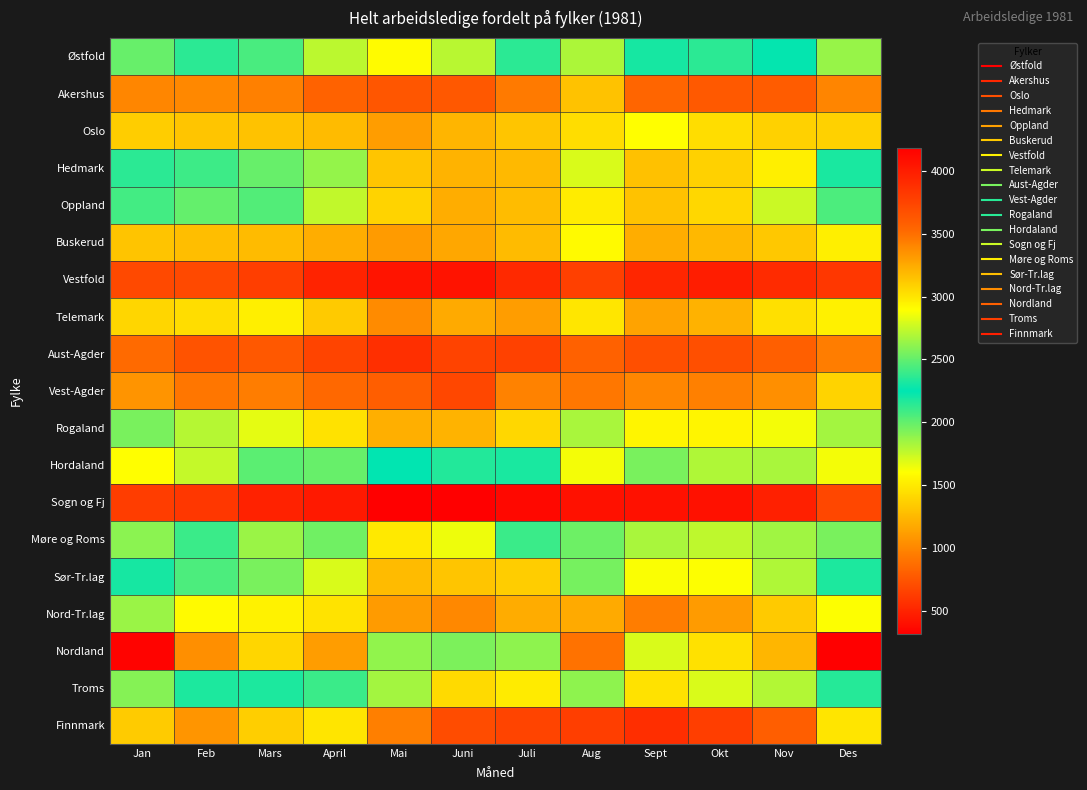

What is the difference between the highest and lowest values at Okt?

2611